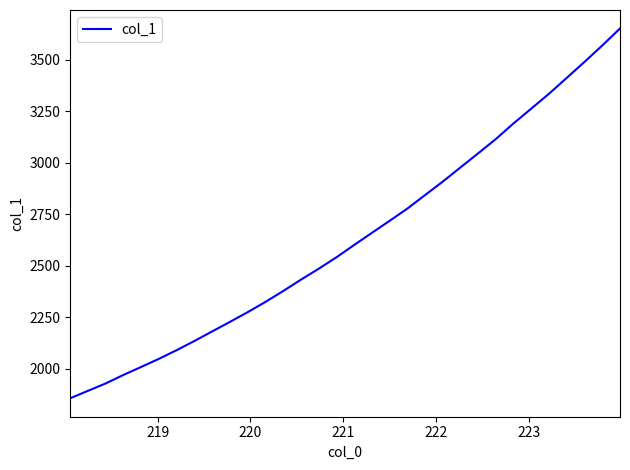

What is the smallest value displayed?

1857.5